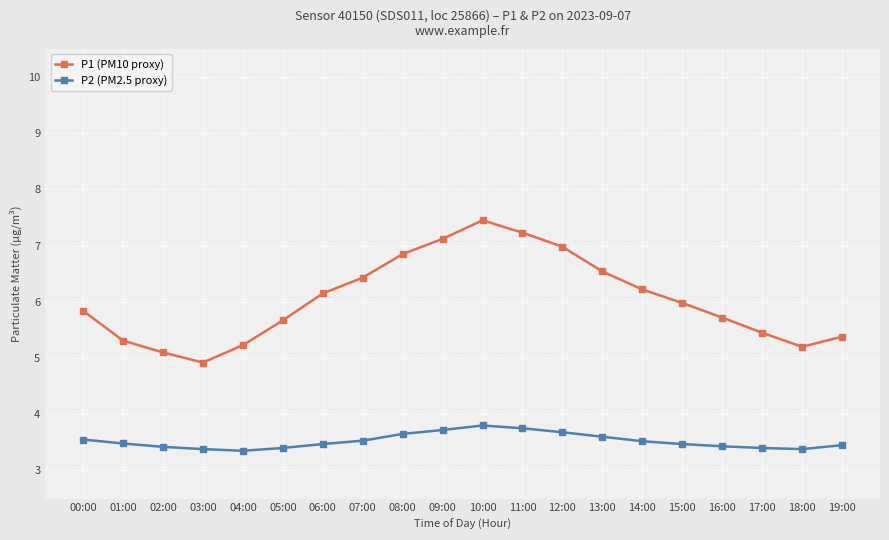

True or false: P1 (PM10 proxy) and P2 (PM2.5 proxy) intersect in this chart.

False